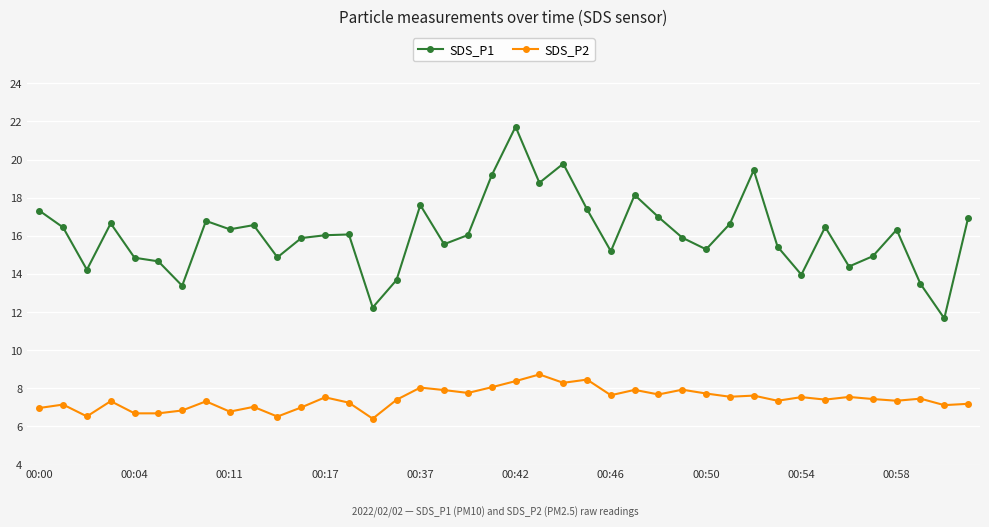

Count the number of data series in this chart.

2